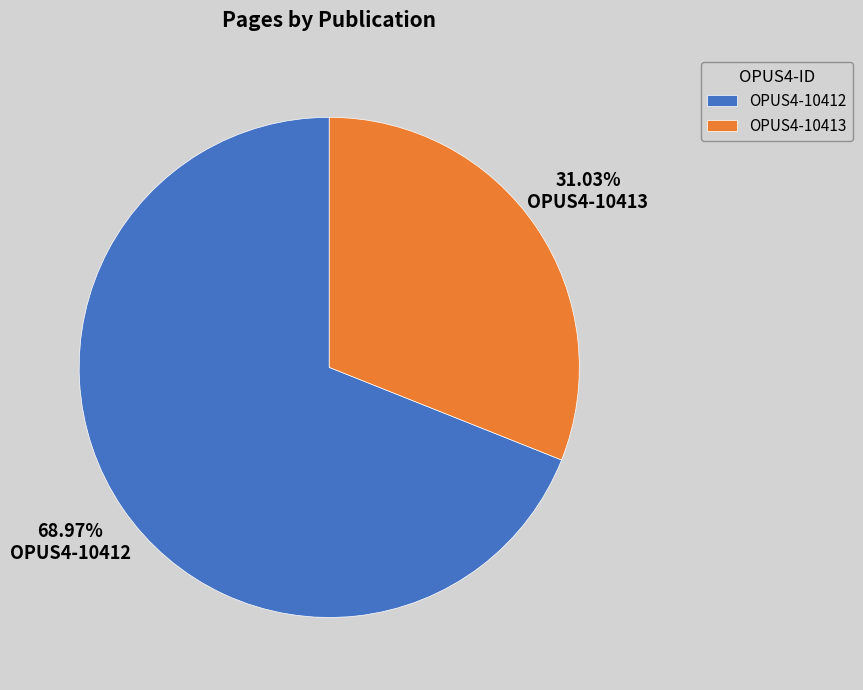

Combined, do OPUS4-10412 and OPUS4-10413 account for over 50%?

Yes